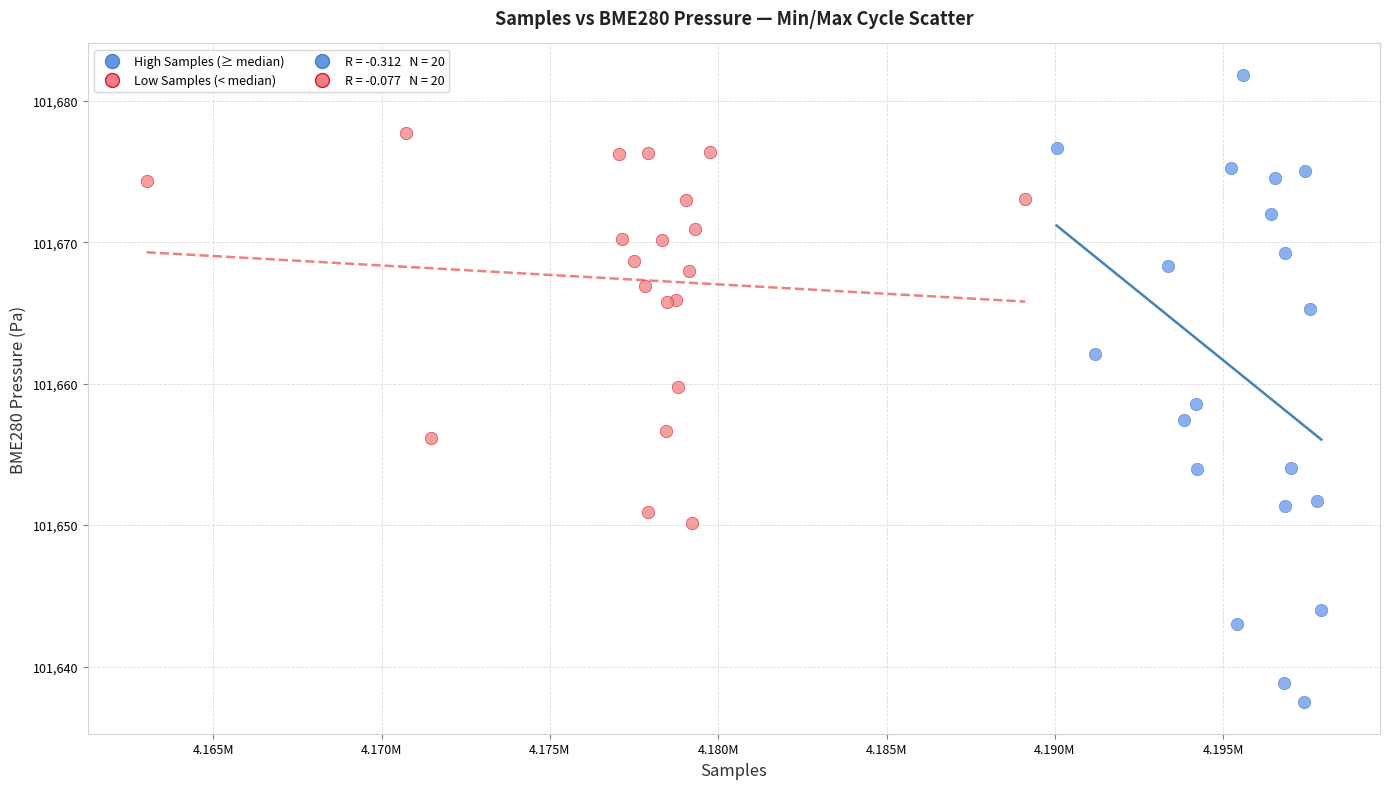

Which series contains the highest Y value?

High Samples (≥ median)